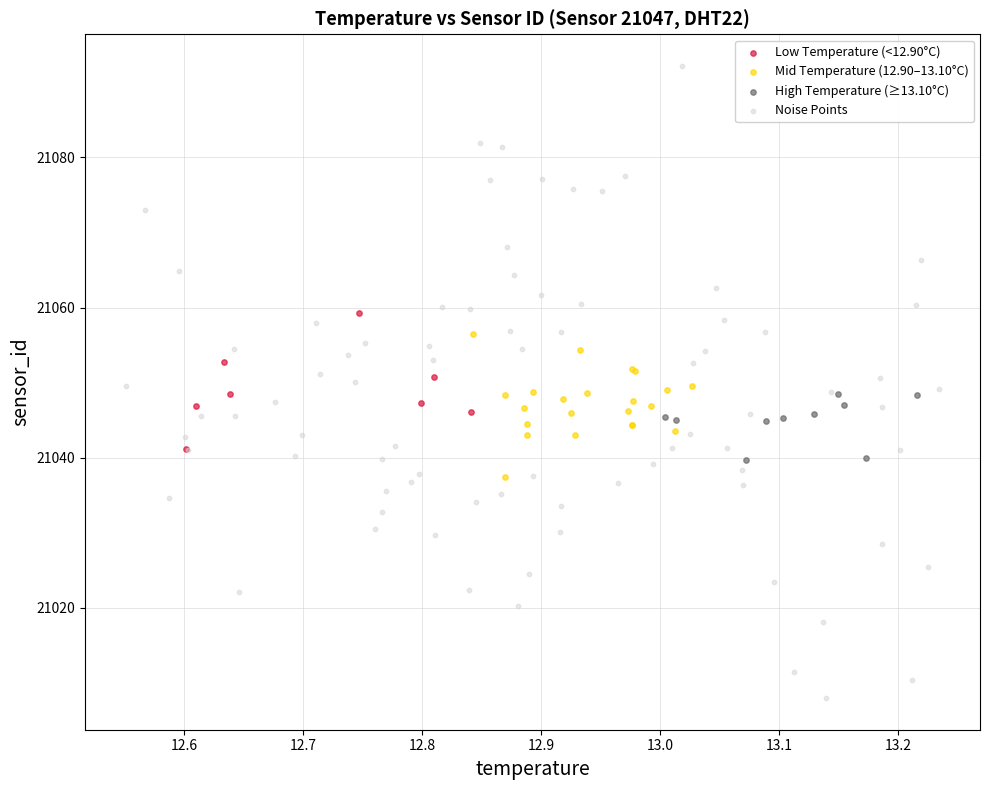

Which series contains the lowest Y value?

Noise Points